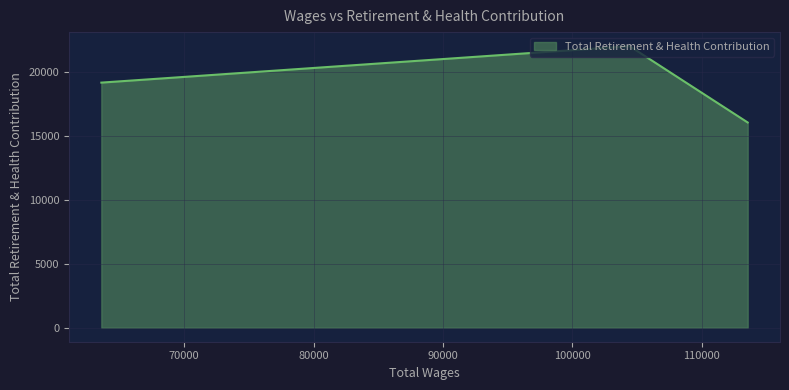

What is the greatest value displayed?

22026